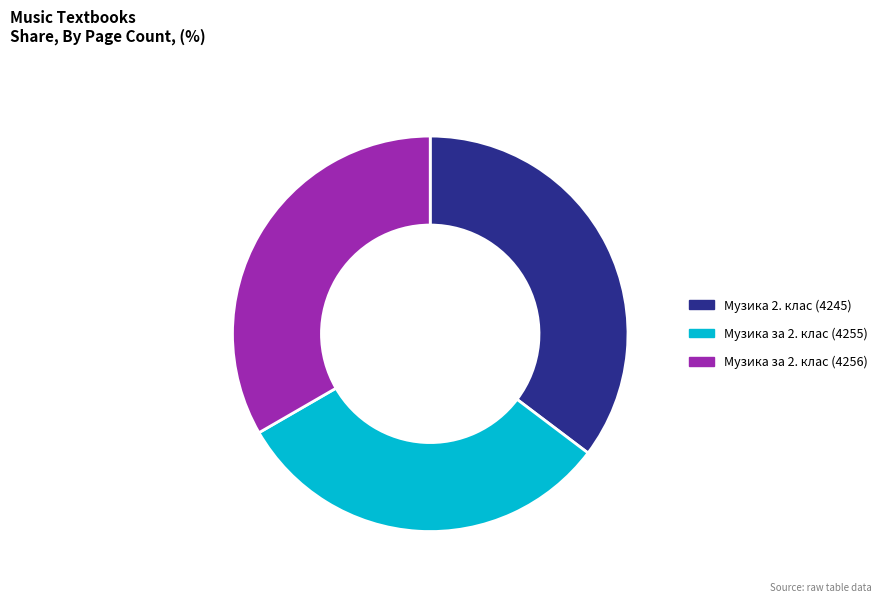

Rank the categories by value from highest to lowest.

Музика 2. клас (4245), Музика за 2. клас (4256), Музика за 2. клас (4255)